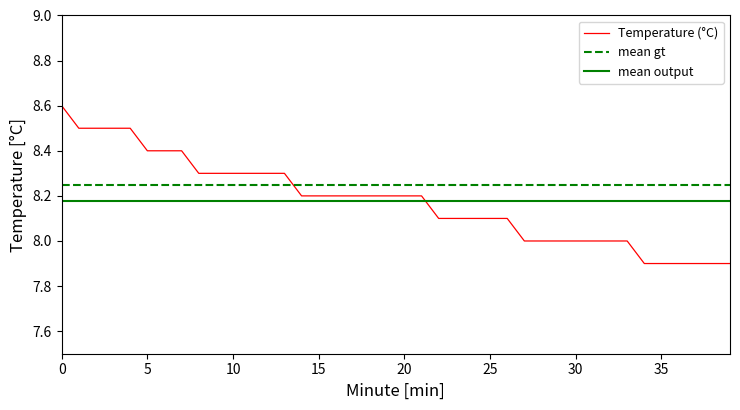

Which series has the largest range (max minus min)?

Temperature (°C)